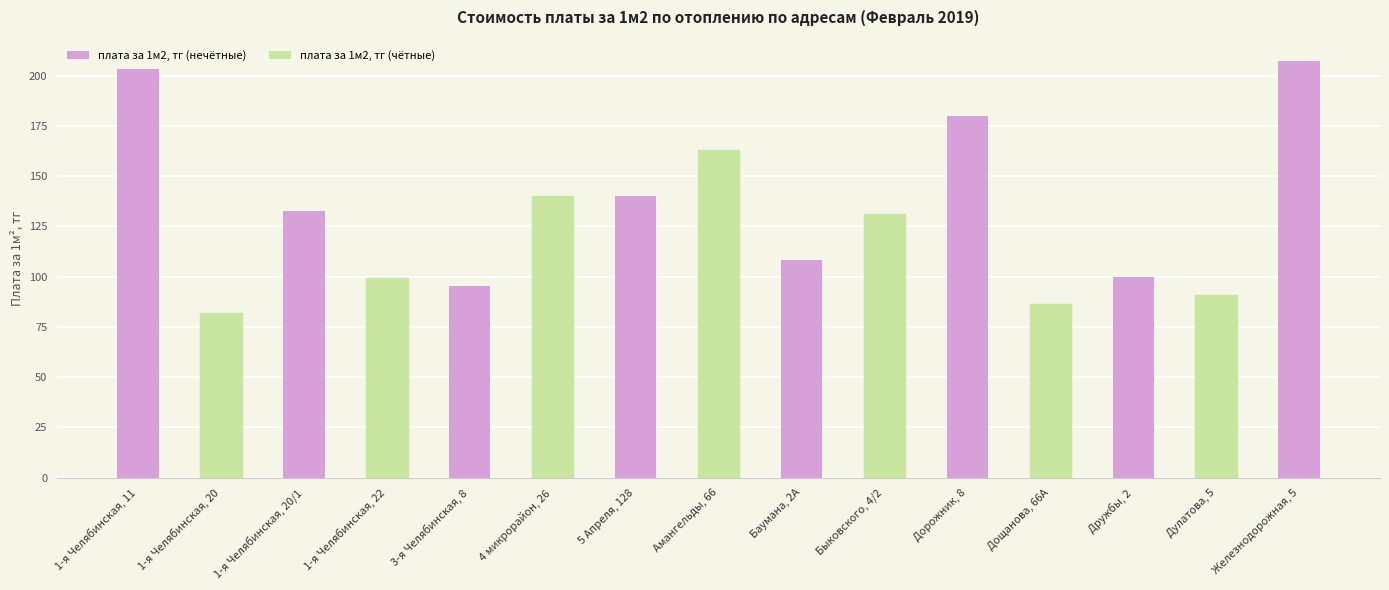

How many data points are above 130?

8